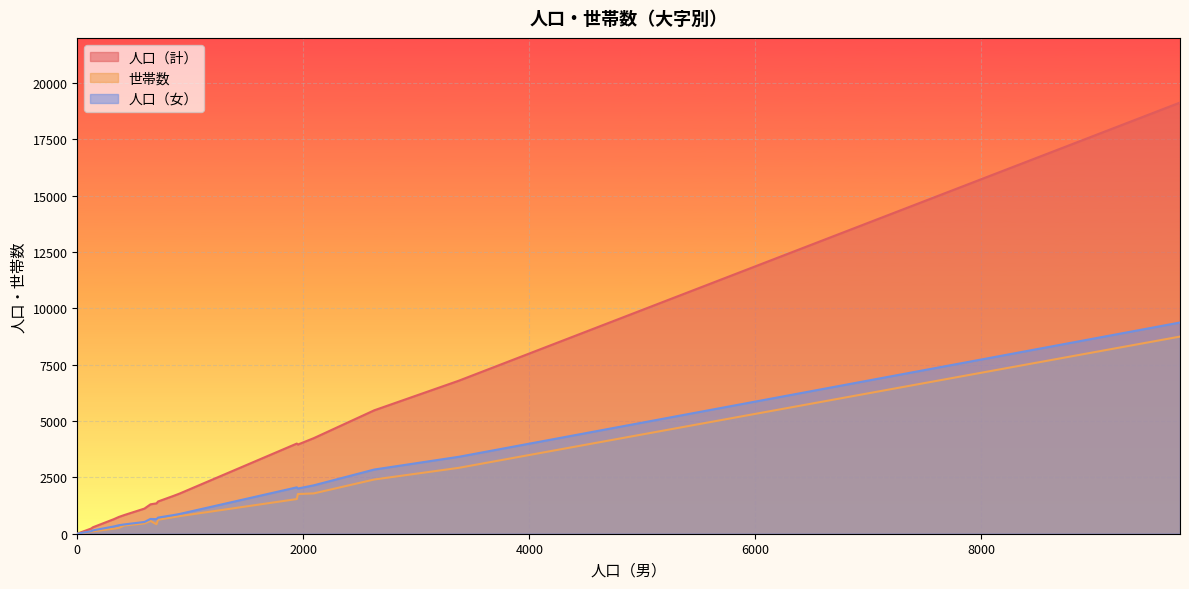

What is the value of the 世帯数 point at the 7th from the left?

567